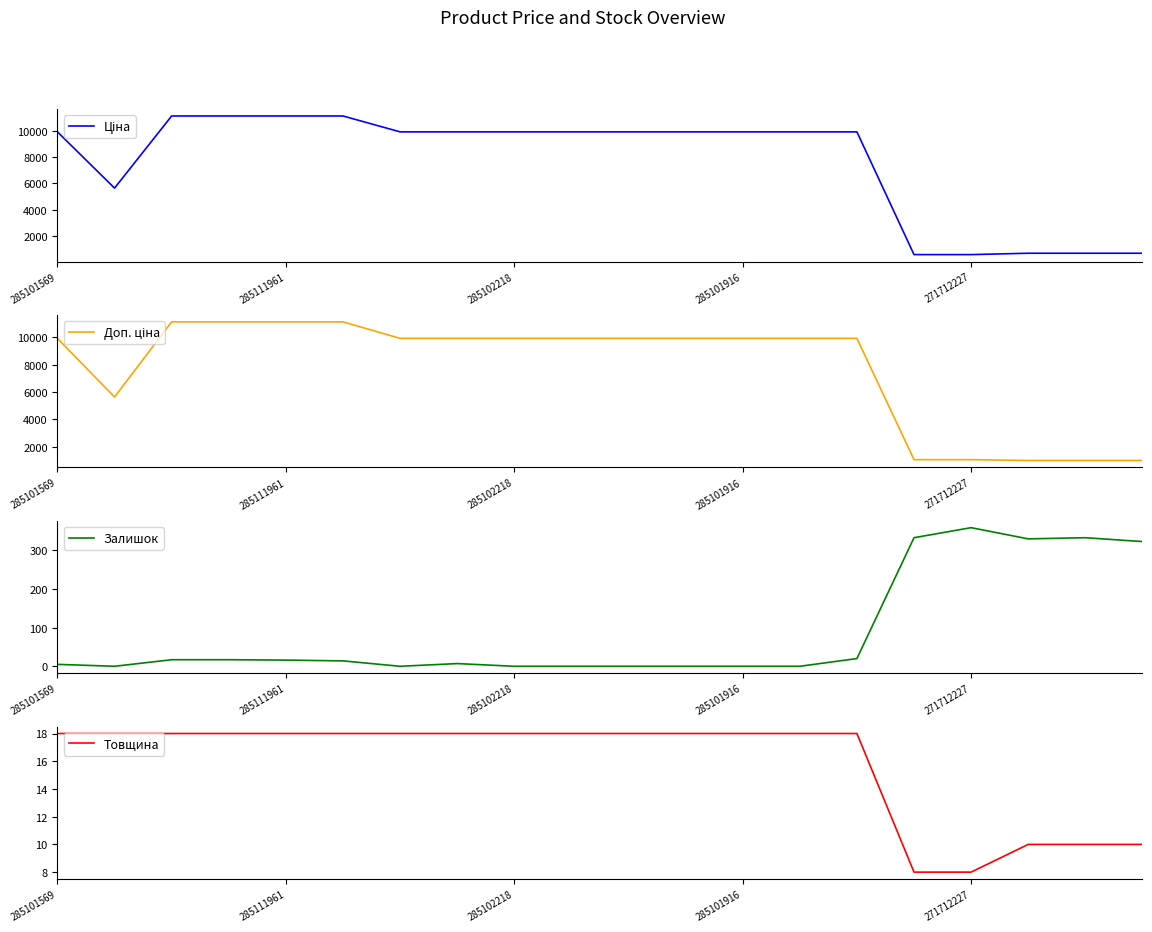

What is the lowest value of the Доп. ціна series?

1017.8